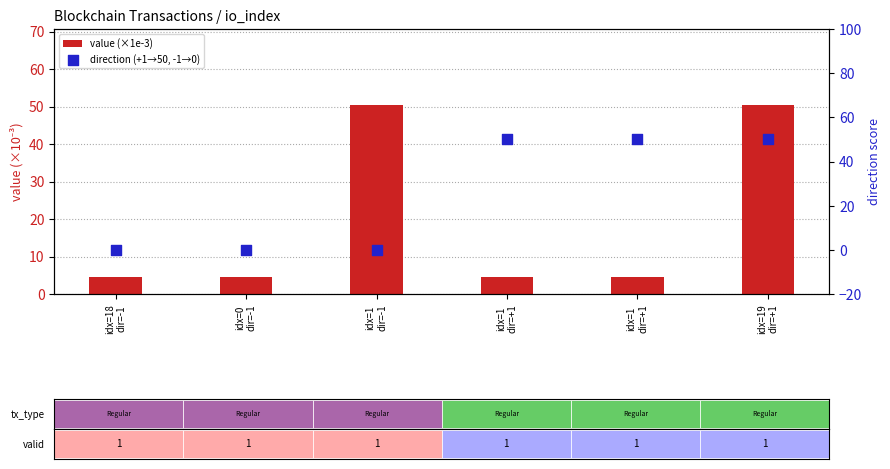

What are all the series names shown in the legend?

value (×1e-3), direction (+1→50, -1→0)